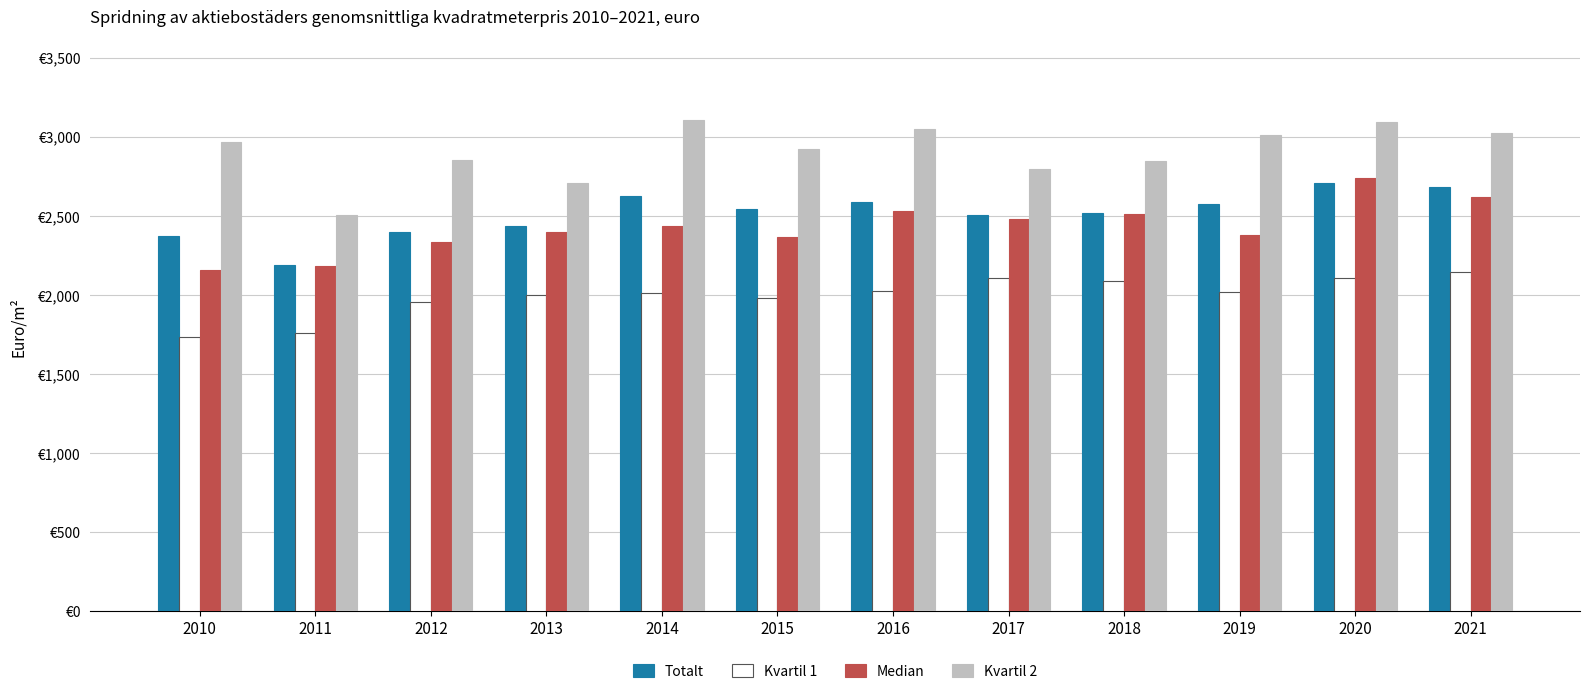

Does the chart contain stacked bars?

No